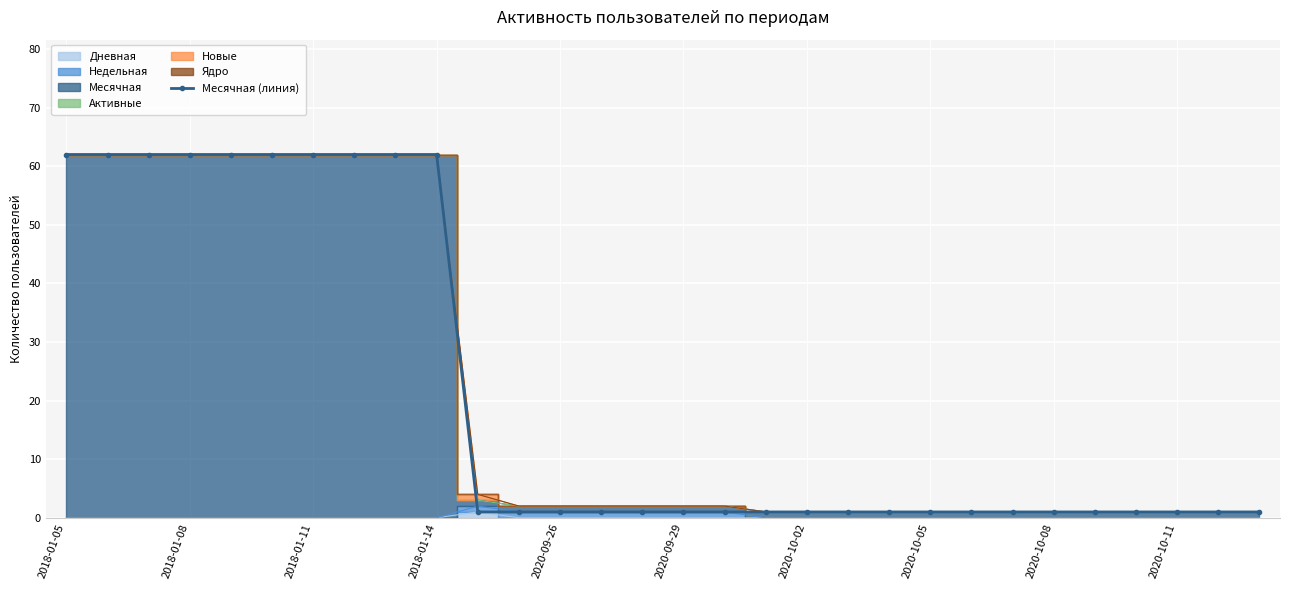

The chart shows a value of 1 at 23. True or false?

True